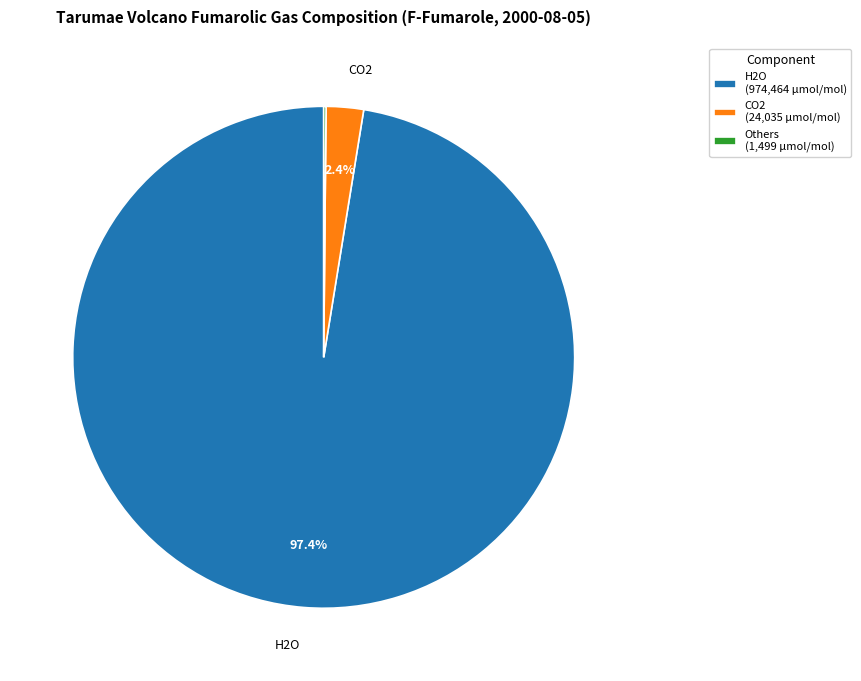

Which slice represents more than half of the pie?

H2O (974,464 µmol/mol)